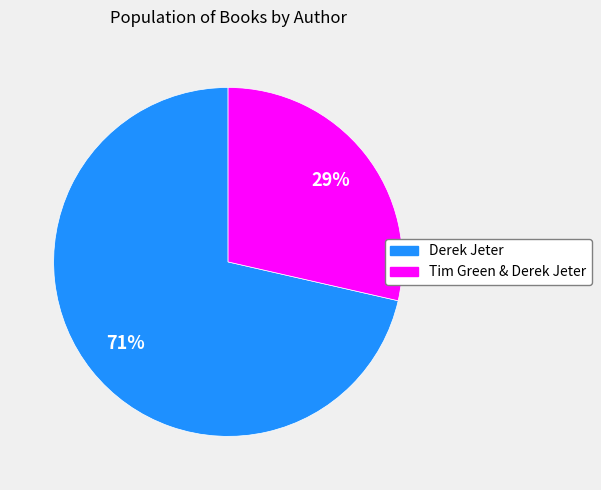

How many slices are in this pie chart?

2